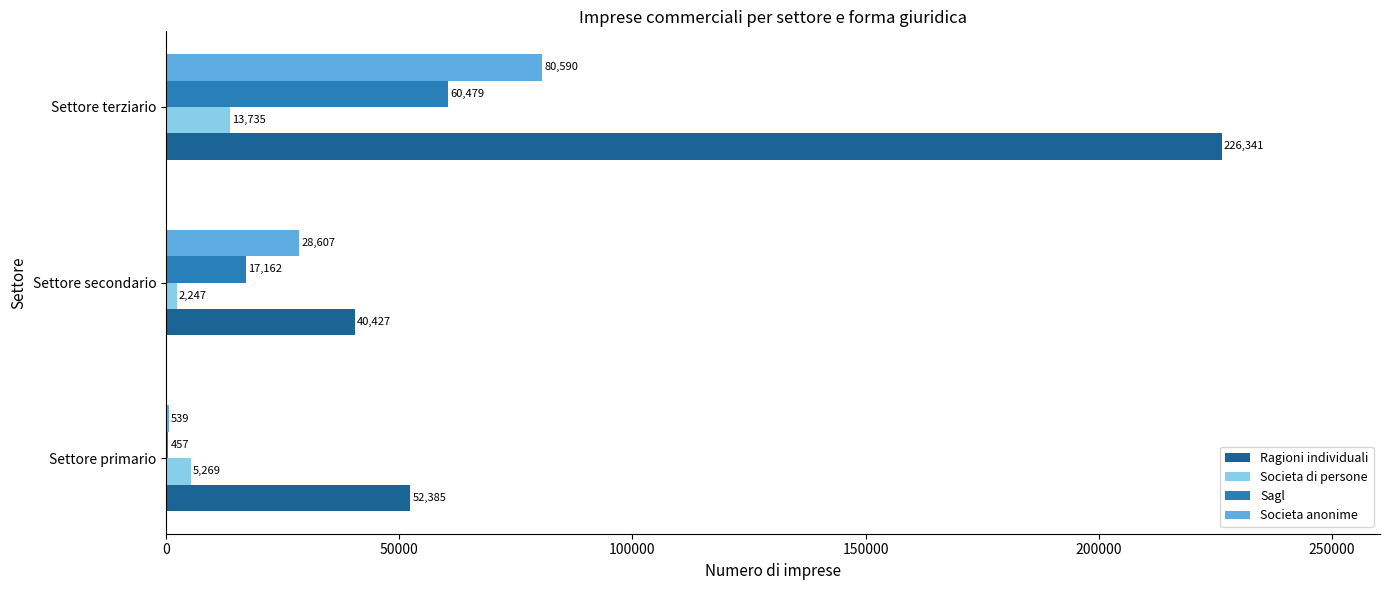

The Ragioni individuali series shows 15863 at Settore primario. True or false?

False